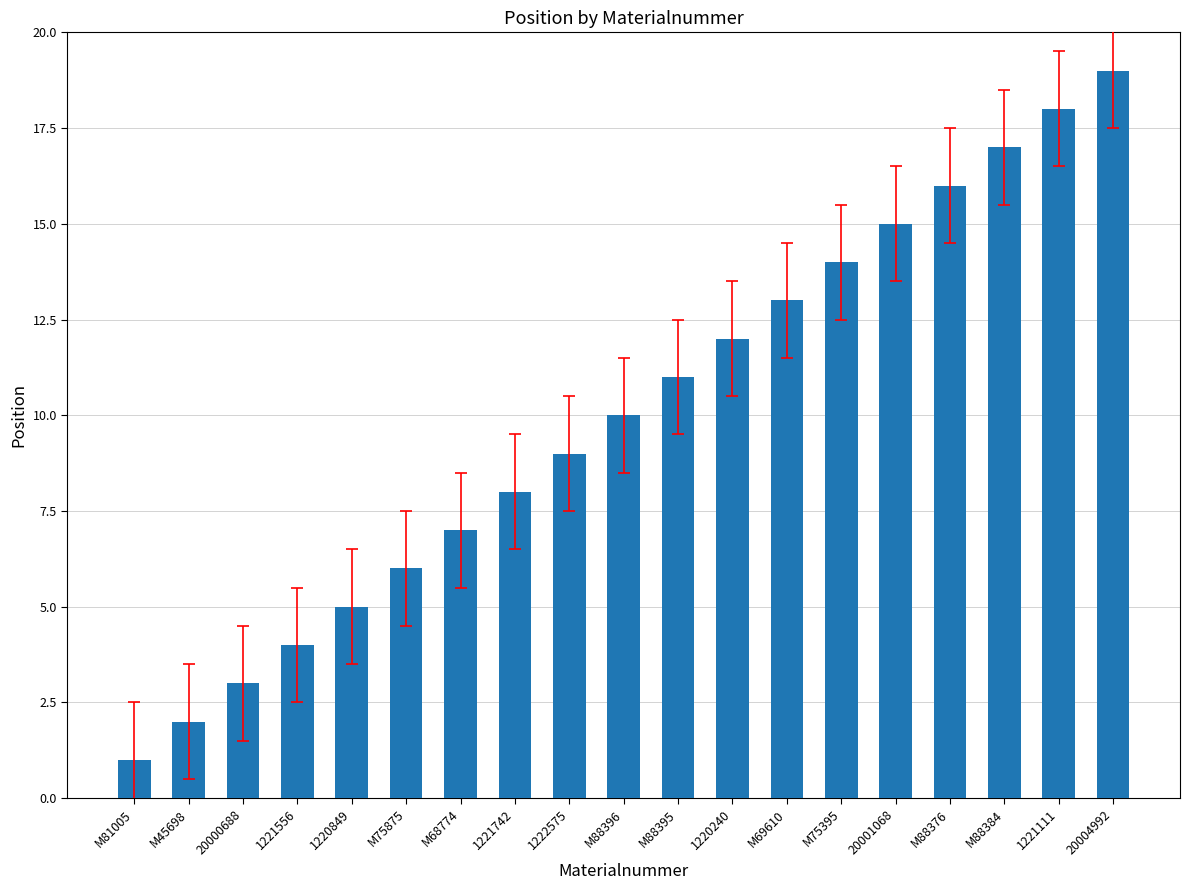

What is the label of the 8th bar from the right?

1220240